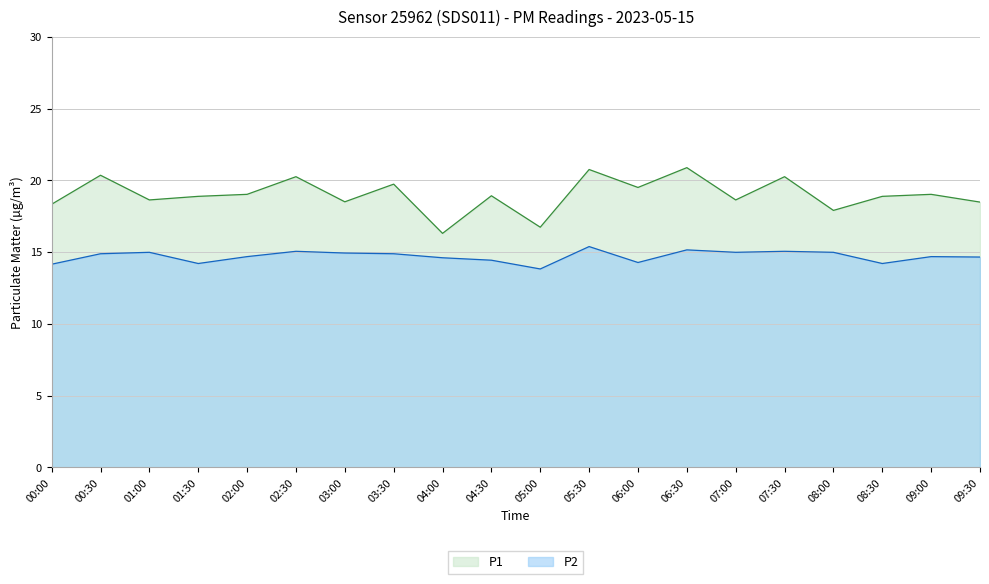

Reading right to left, list all the values displayed in this chart.

P1: 09:30=18.5	09:00=19.0	08:30=18.9	08:00=17.9	07:30=20.2	07:00=18.6	06:30=20.9	06:00=19.5	05:30=20.8	05:00=16.7	04:30=18.9	04:00=16.3	03:30=19.7	03:00=18.5	02:30=20.2	02:00=19.0	01:30=18.9	01:00=18.6	00:30=20.4	00:00=18.3
P2: 09:30=14.7	09:00=14.7	08:30=14.2	08:00=15.0	07:30=15.1	07:00=15.0	06:30=15.2	06:00=14.3	05:30=15.4	05:00=13.8	04:30=14.4	04:00=14.6	03:30=14.9	03:00=14.9	02:30=15.1	02:00=14.7	01:30=14.2	01:00=15.0	00:30=14.9	00:00=14.2